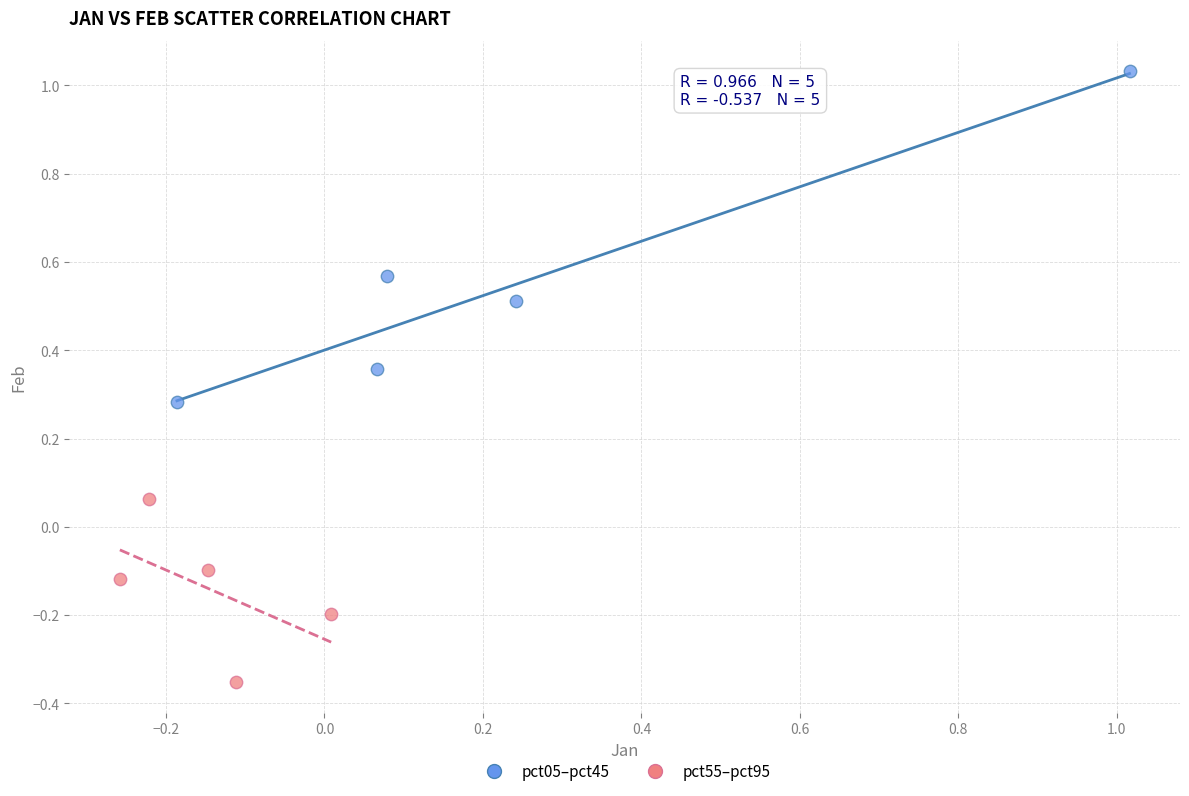

What are all the series names shown in the legend?

pct05–pct45, pct55–pct95